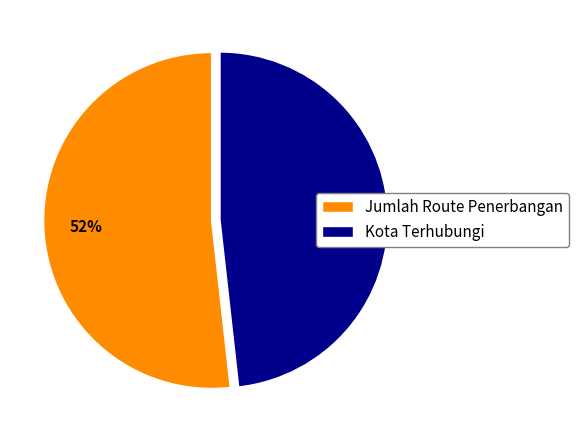

Count the number of slices in the pie.

2